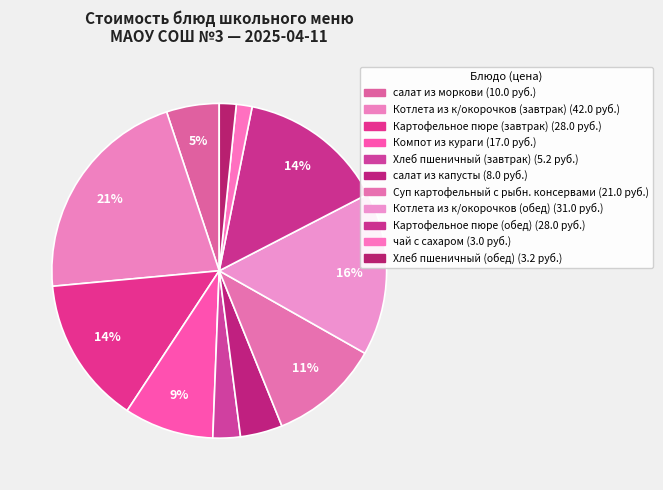

Count the number of slices in the pie.

11